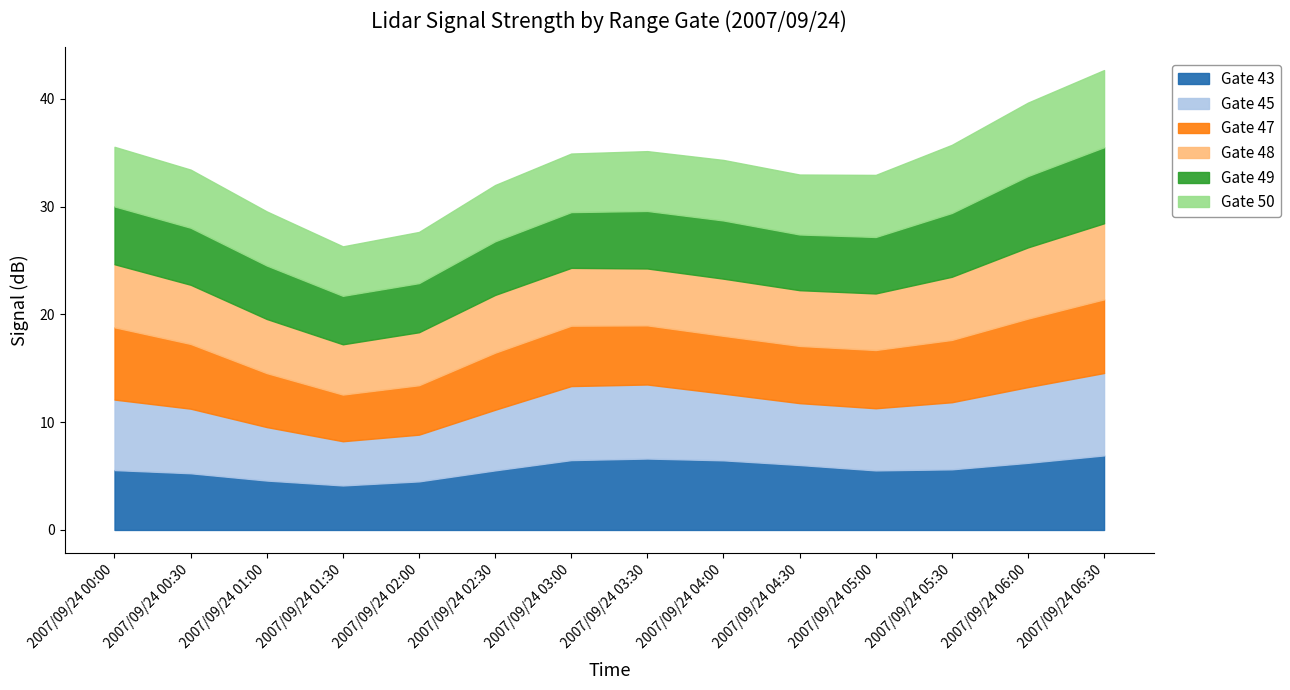

What position from the left is 2007/09/24 03:30?

8